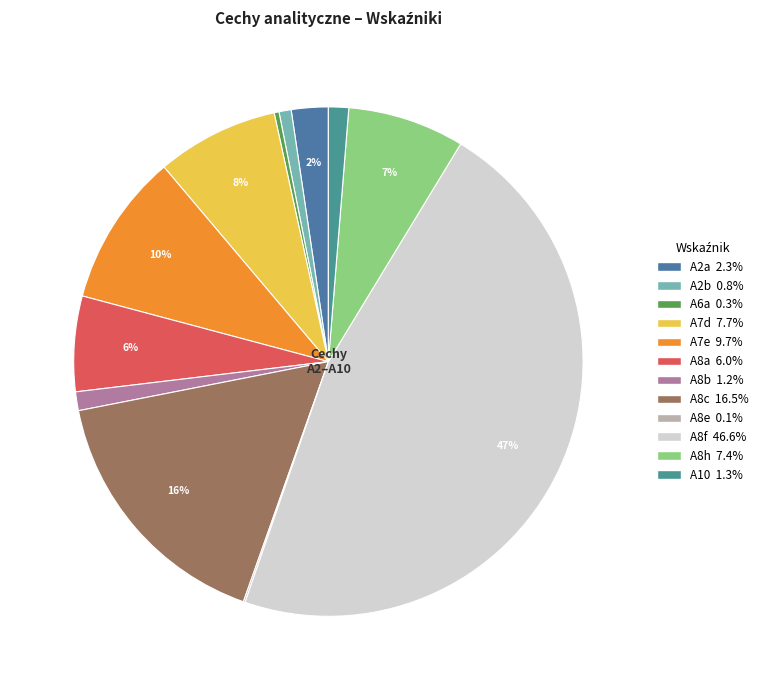

Which has a higher value, A8f or A8e?

A8f